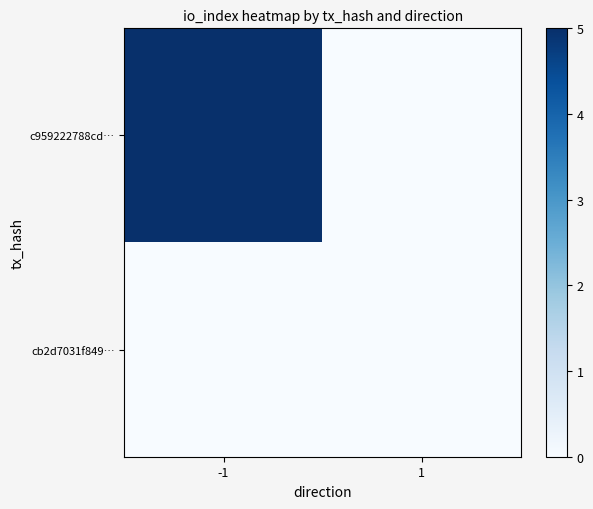

Reading left to right, transcribe all the data shown in this chart.

c959222788cd…: -1=5	1=0
cb2d7031f849…: -1=0	1=0